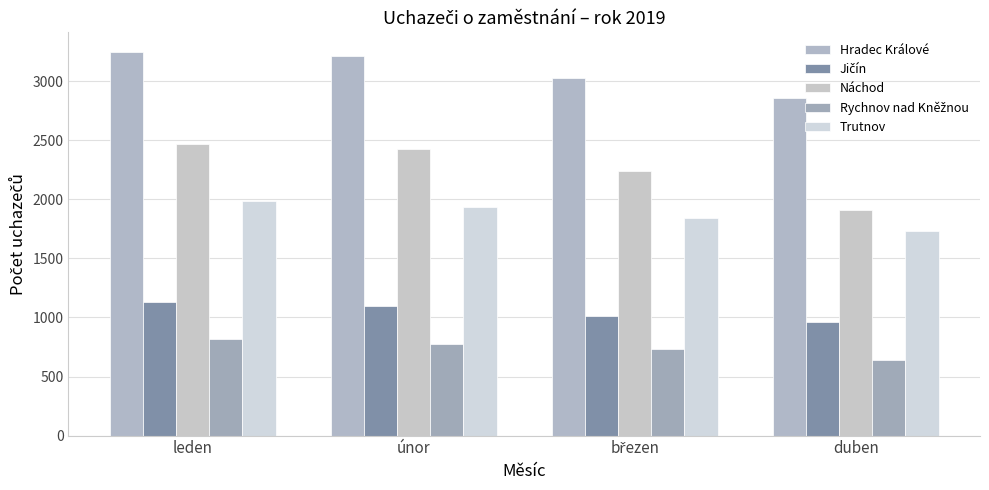

What is the difference between the Hradec Králové values at únor and leden?

36